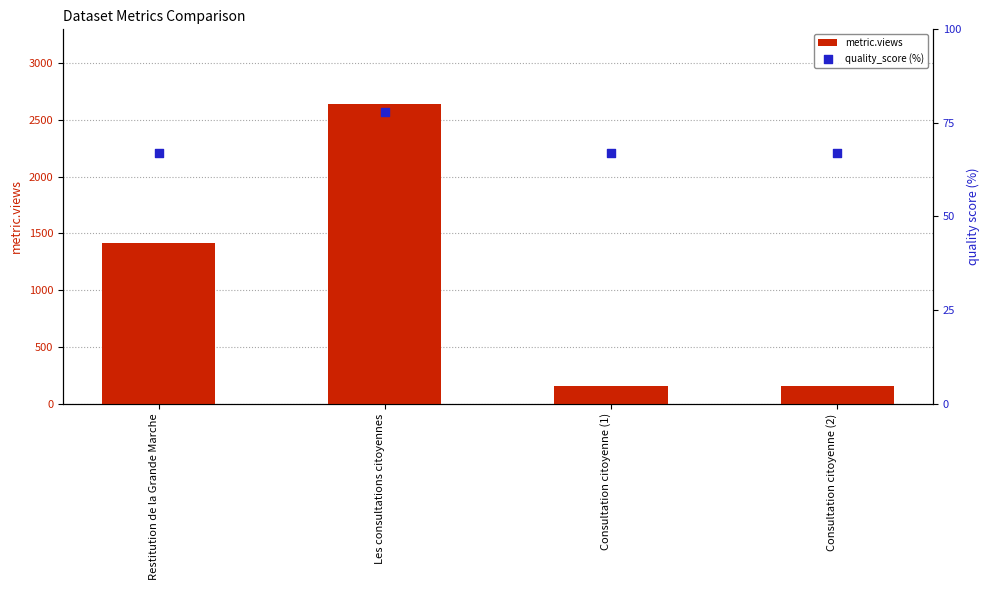

Which series has the widest spread of Y values?

metric.views